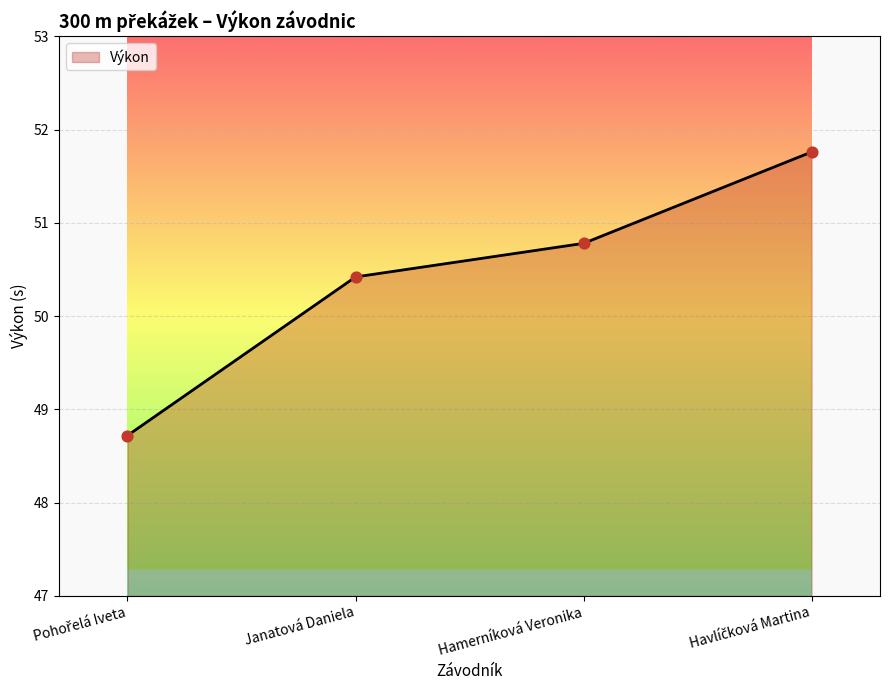

Approximately how many times larger is the value at Janatová Daniela compared to Hamerníková Veronika?

1.0